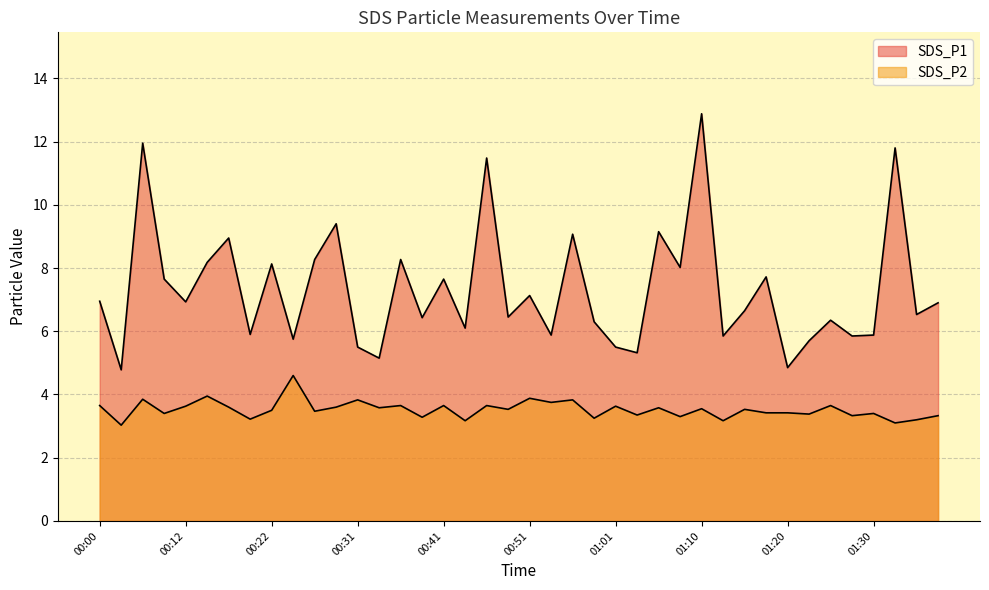

Does the chart have visible grid lines?

Yes